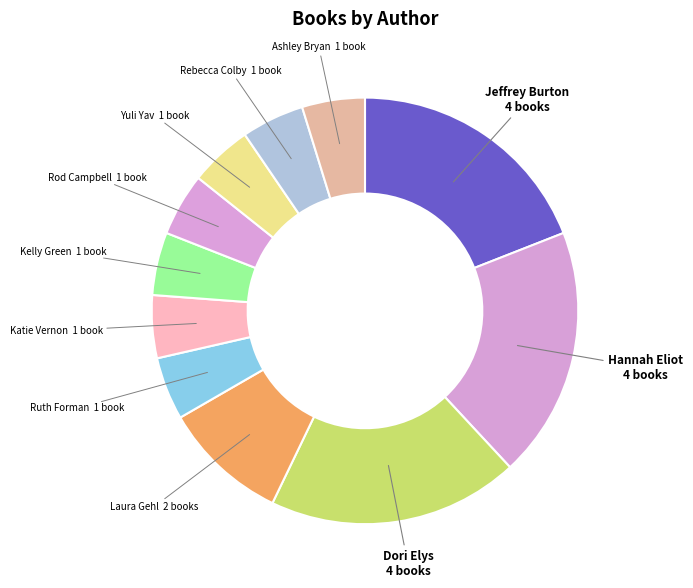

How many slices are in this pie chart?

11